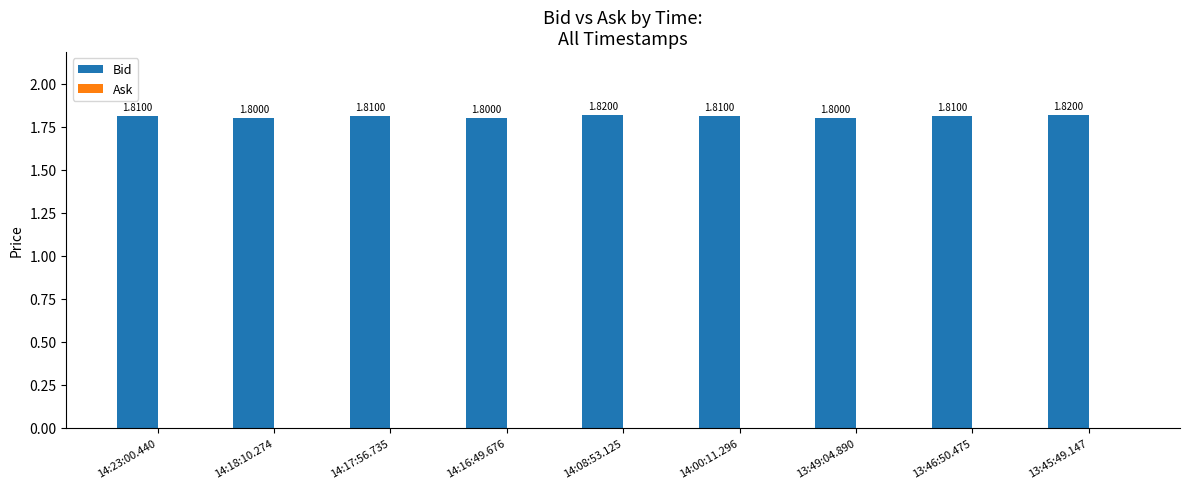

What is the sum of all values?

16.3